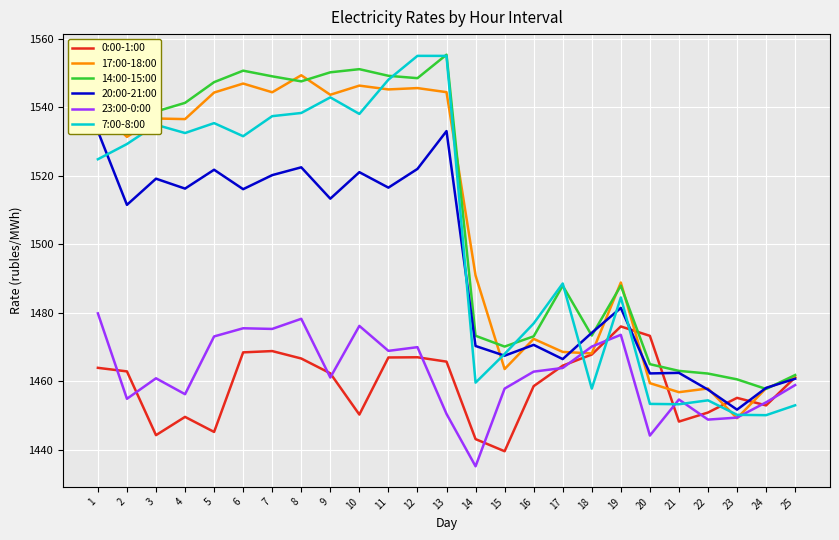

Where is 20:00-21:00 nearest to the value 1492?

19